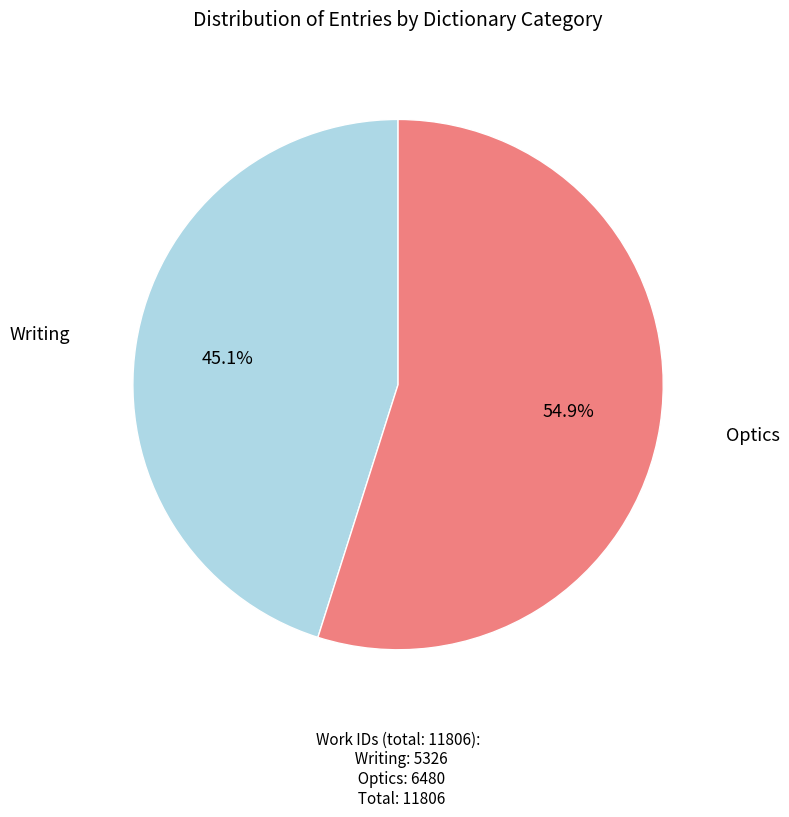

How many slices are in this pie chart?

2